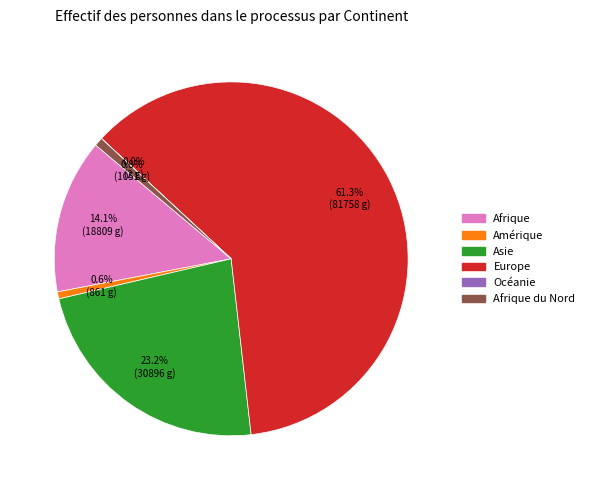

Is there any slice that represents more than half of the pie?

Yes